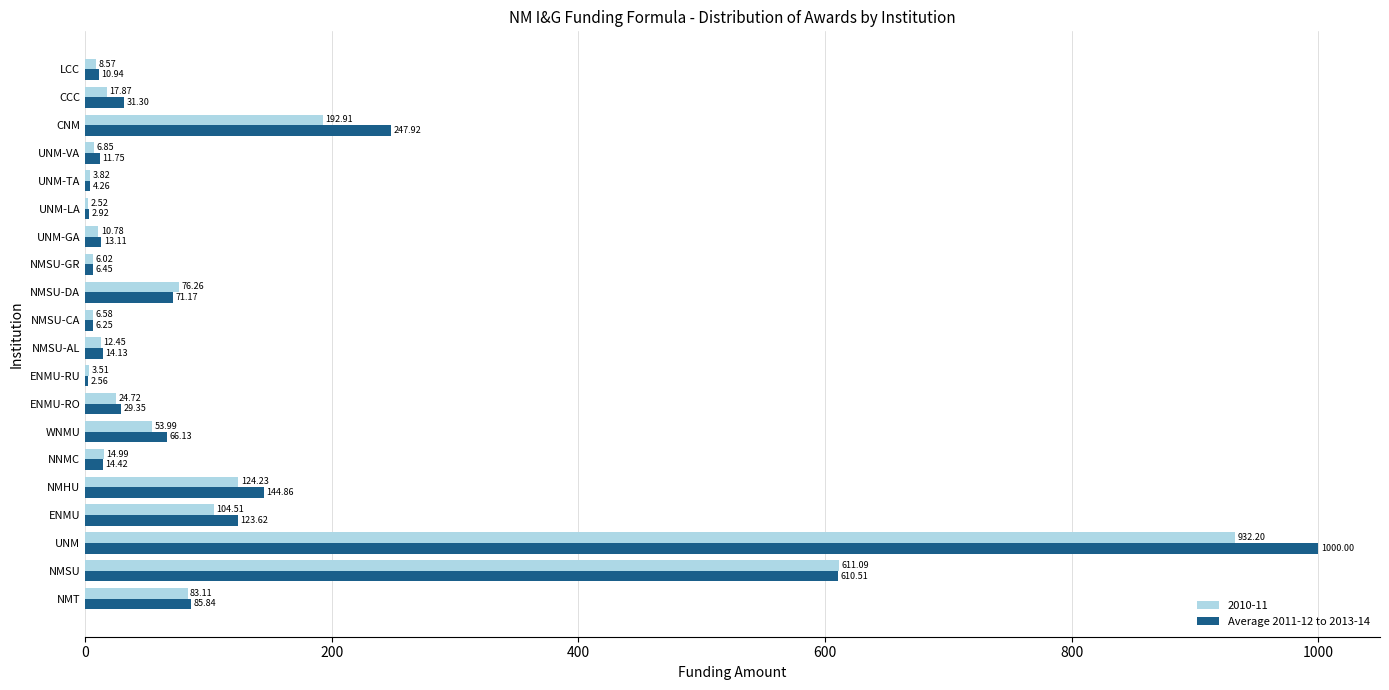

Between NMSU and UNM-GA, which series saw the biggest shift?

2010-11